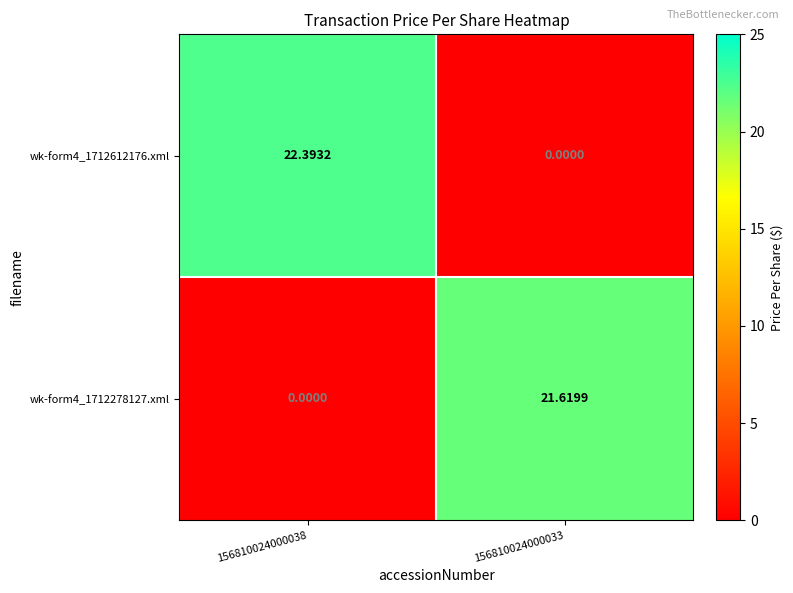

Is the value of wk-form4_1712612176.xml at 156810024000033 greater than the value of wk-form4_1712278127.xml at 156810024000033?

No